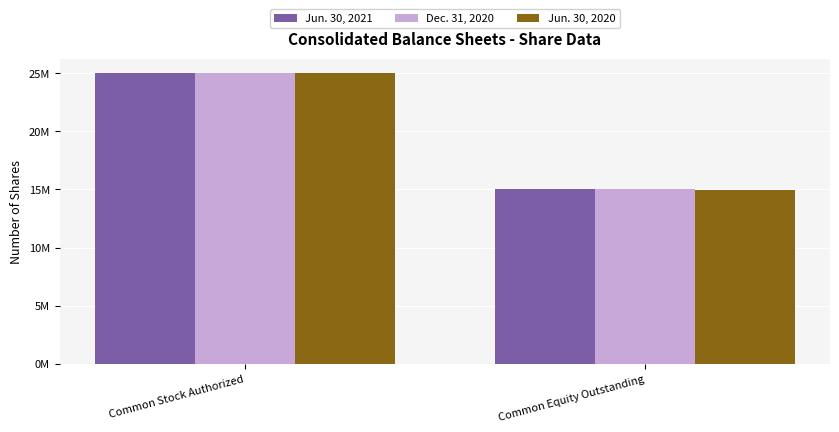

What is the difference between the highest and lowest values at Common Equity Outstanding?

50238